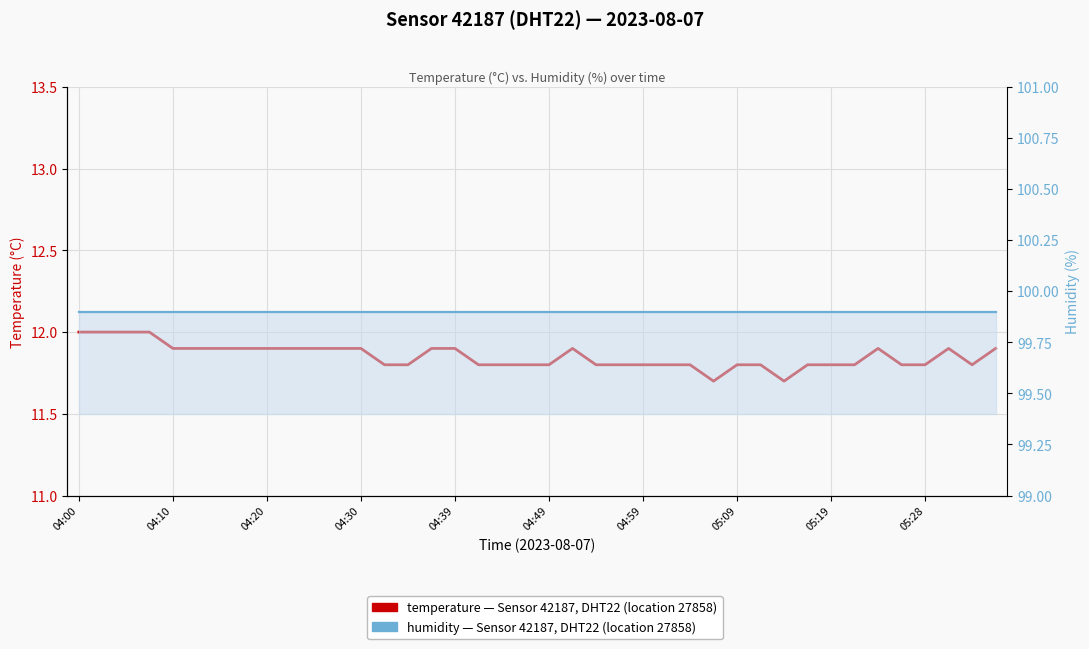

True or false: temperature has more than 2 interior local peaks.

True